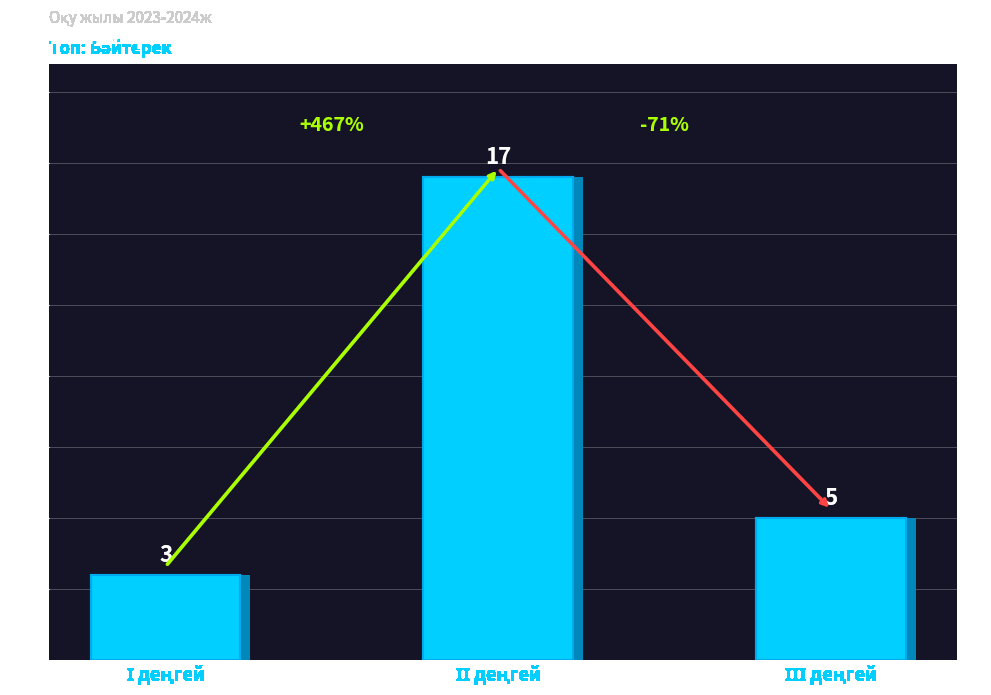

What is the sum of all values?

25